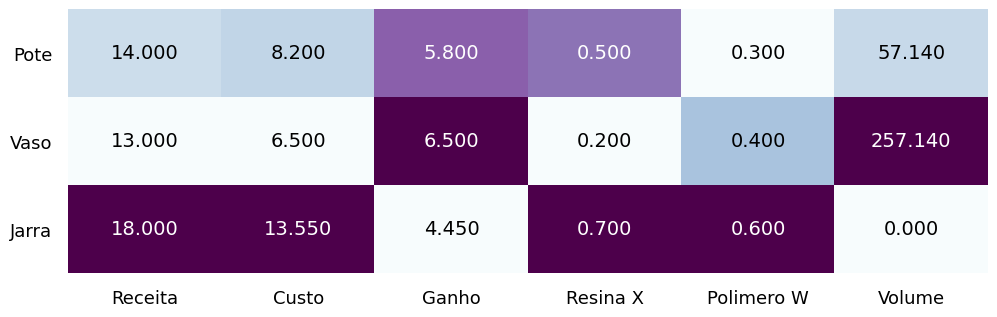

Which series has the largest total across all categories?

Vaso